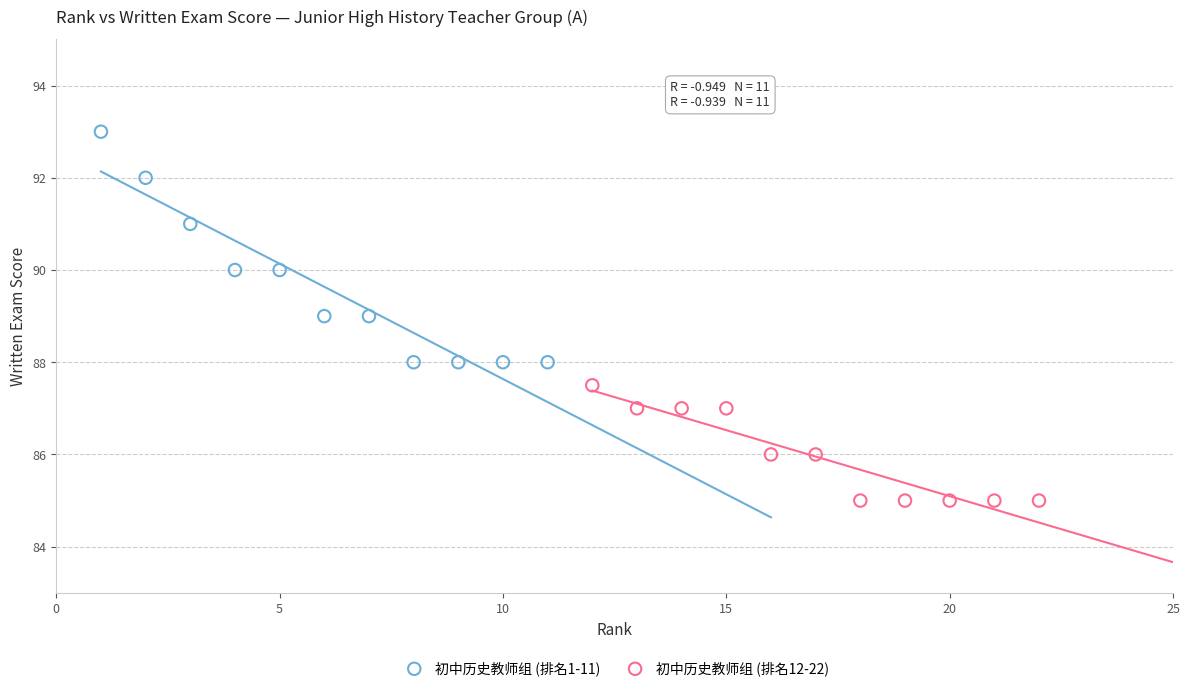

Which series has the widest spread of Y values?

初中历史教师组 (排名1-11)